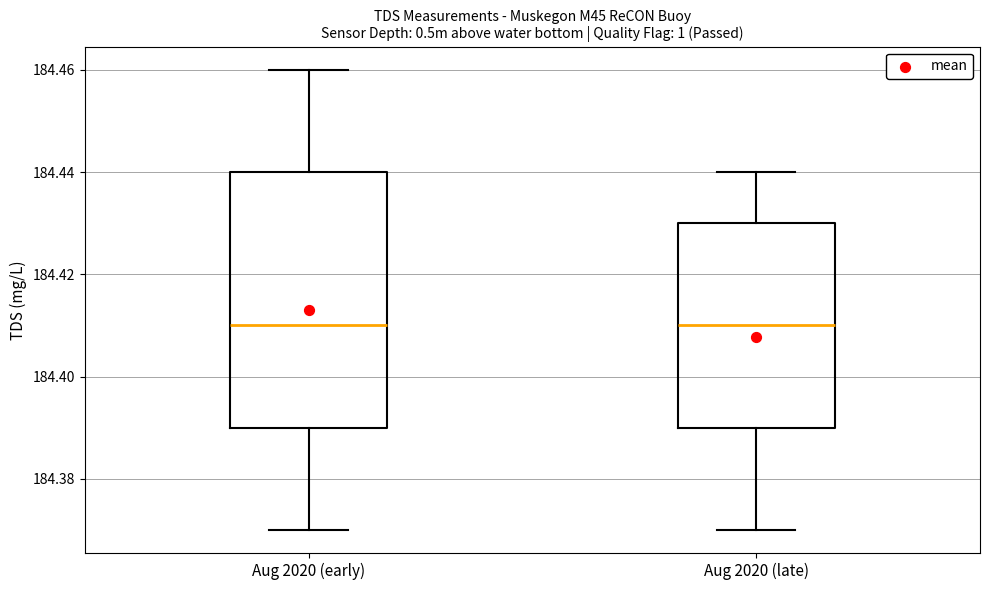

Which box is the tallest, from its lower edge to its upper edge?

Aug 2020 (early)